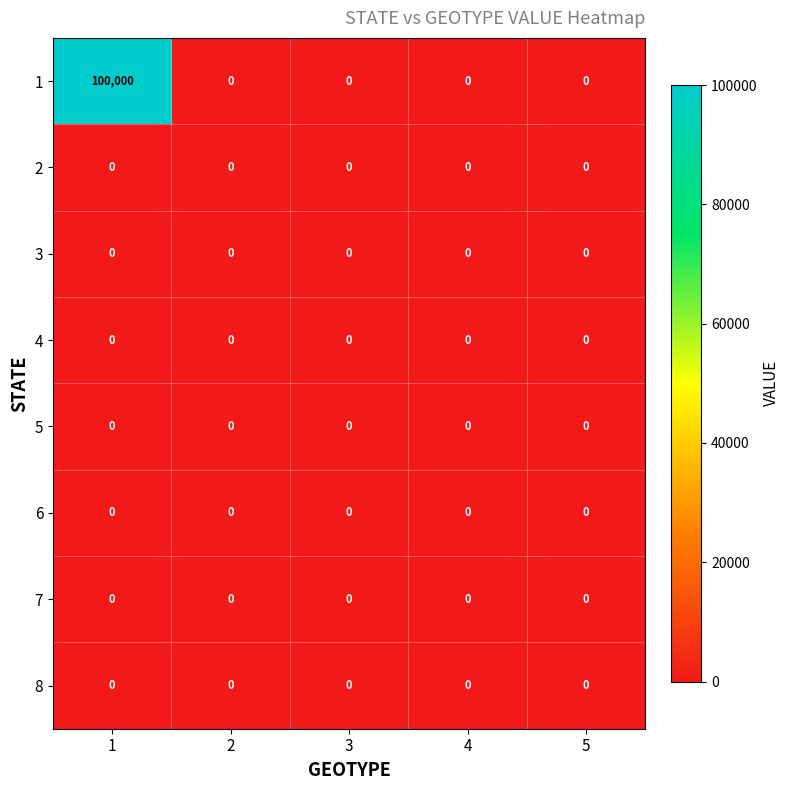

What is the spread (max minus min) of values at 1?

100000